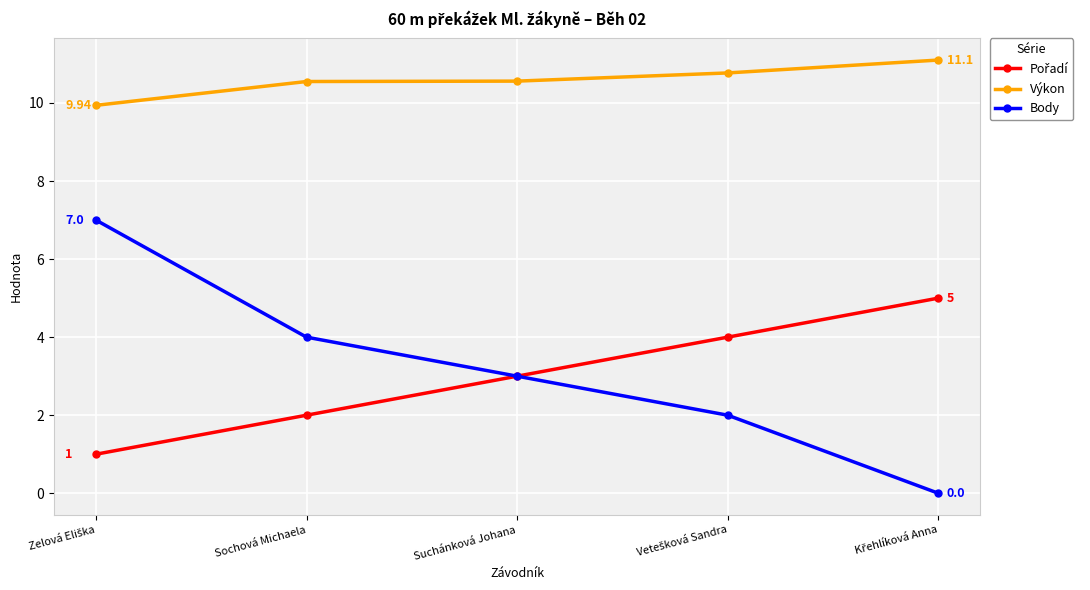

Does the chart display data point markers on the line(s)?

Yes